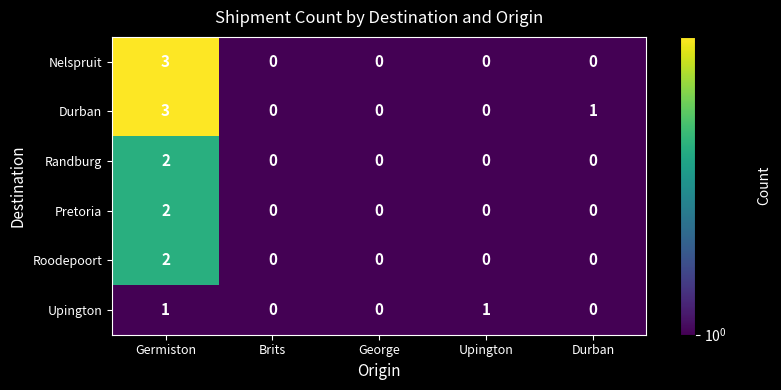

Reading right to left, what are all the values shown in this chart?

Nelspruit: Durban=0	Upington=0	George=0	Brits=0	Germiston=3
Durban: Durban=1	Upington=0	George=0	Brits=0	Germiston=3
Randburg: Durban=0	Upington=0	George=0	Brits=0	Germiston=2
Pretoria: Durban=0	Upington=0	George=0	Brits=0	Germiston=2
Roodepoort: Durban=0	Upington=0	George=0	Brits=0	Germiston=2
Upington: Durban=0	Upington=1	George=0	Brits=0	Germiston=1